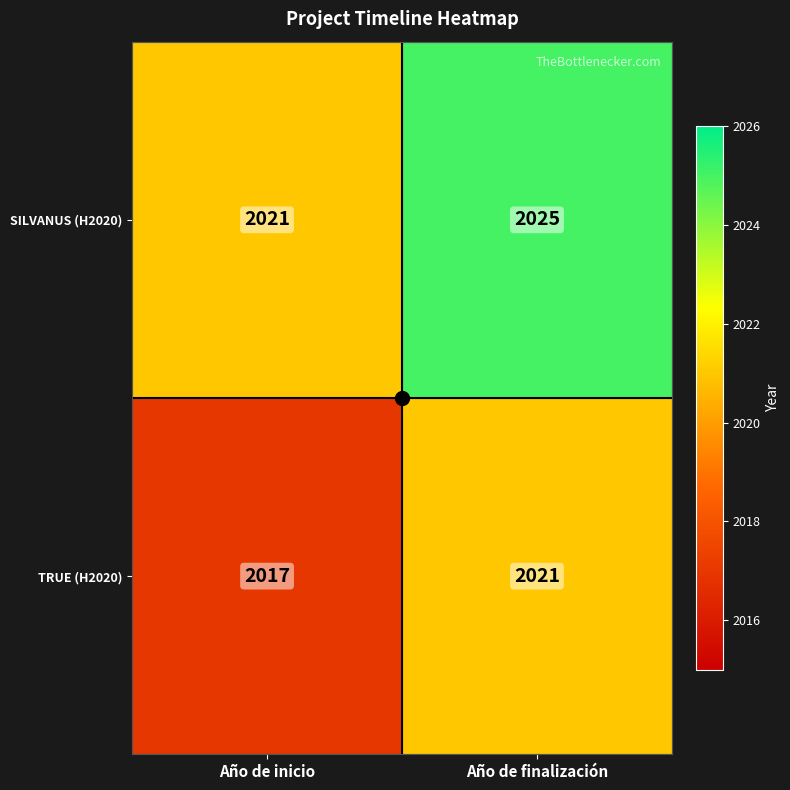

What is the sum of all SILVANUS (H2020) values?

4046